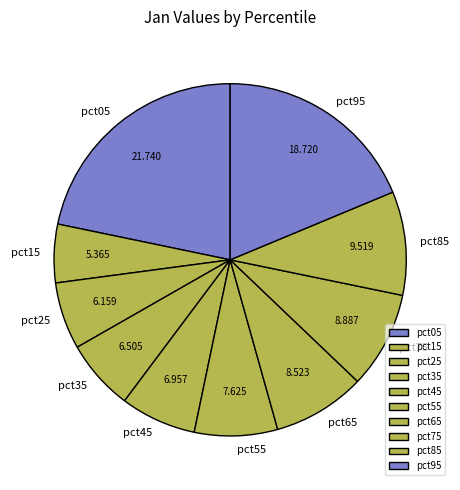

Is the sum of pct45 and pct05 greater than half?

No